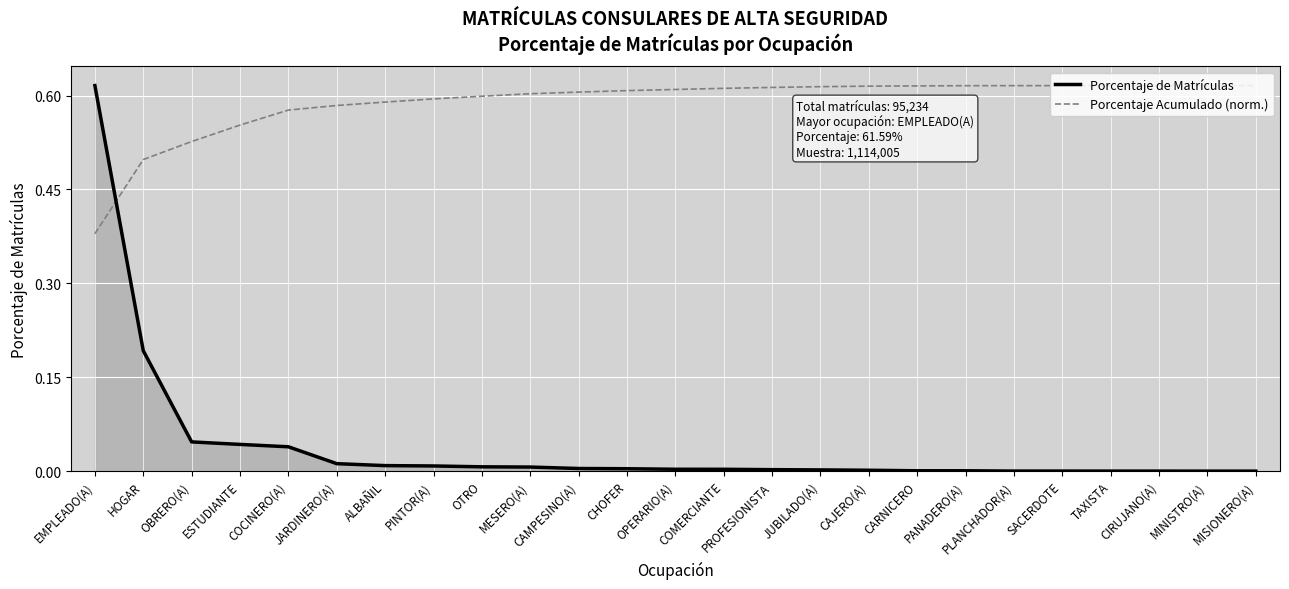

Where is Porcentaje Acumulado (norm.) nearest to the value 0?

EMPLEADO(A)